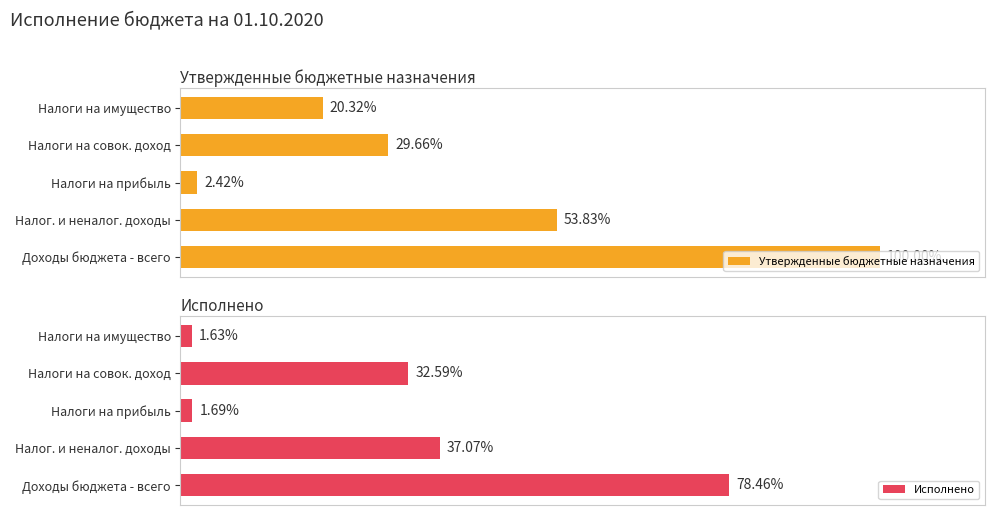

At which label does Утвержденные бюджетные назначения reach its minimum?

Налоги на прибыль